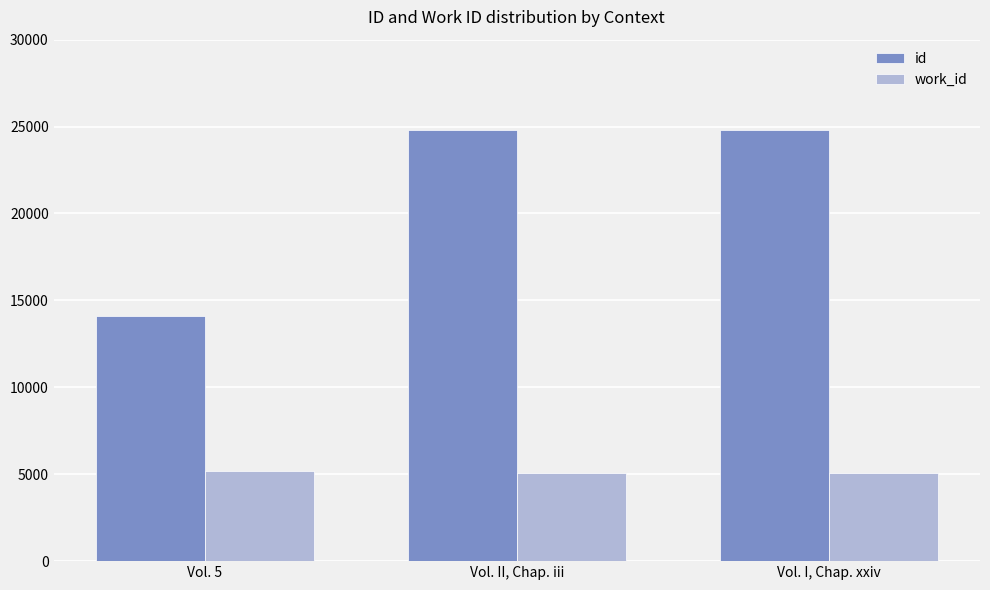

True or false: work_id has a value of 5088 at Vol. I, Chap. xxiv.

True